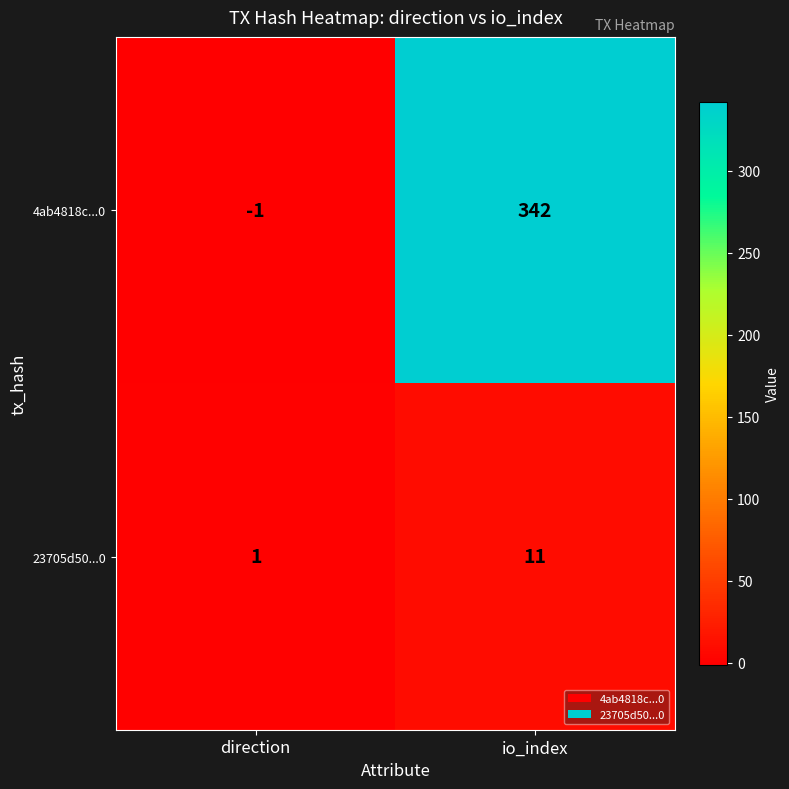

At which category does the chart reach its peak across all series?

io_index